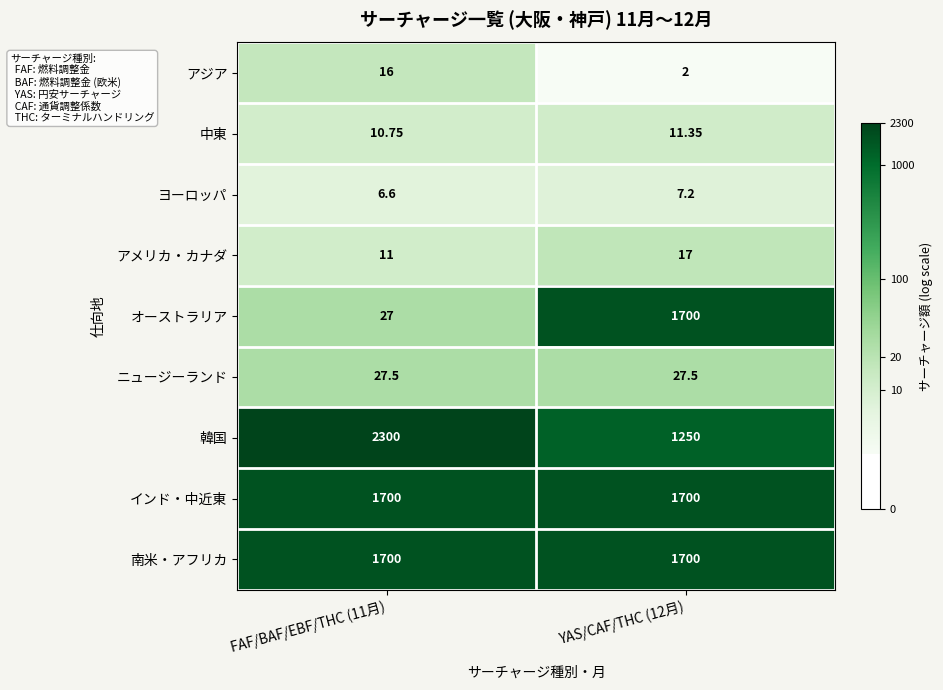

Which series has the largest total across all categories?

韓国